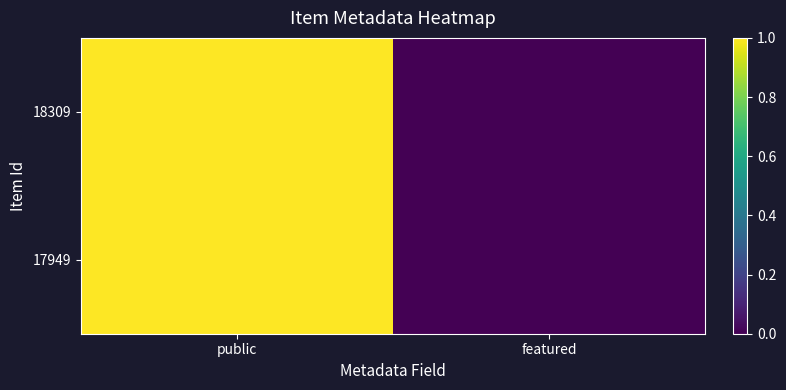

Between public and featured, which is larger?

public